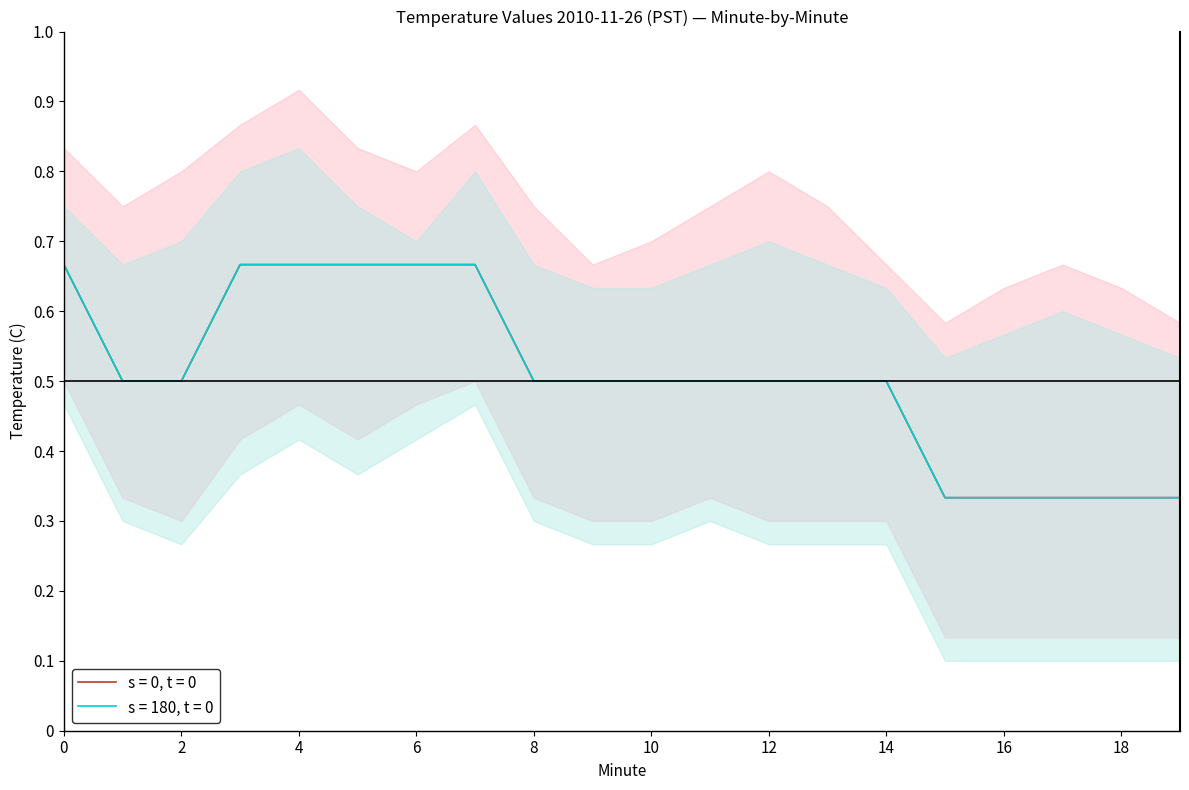

What is the value of the s = 0, t = 0 point at the 7th from the left?

0.7